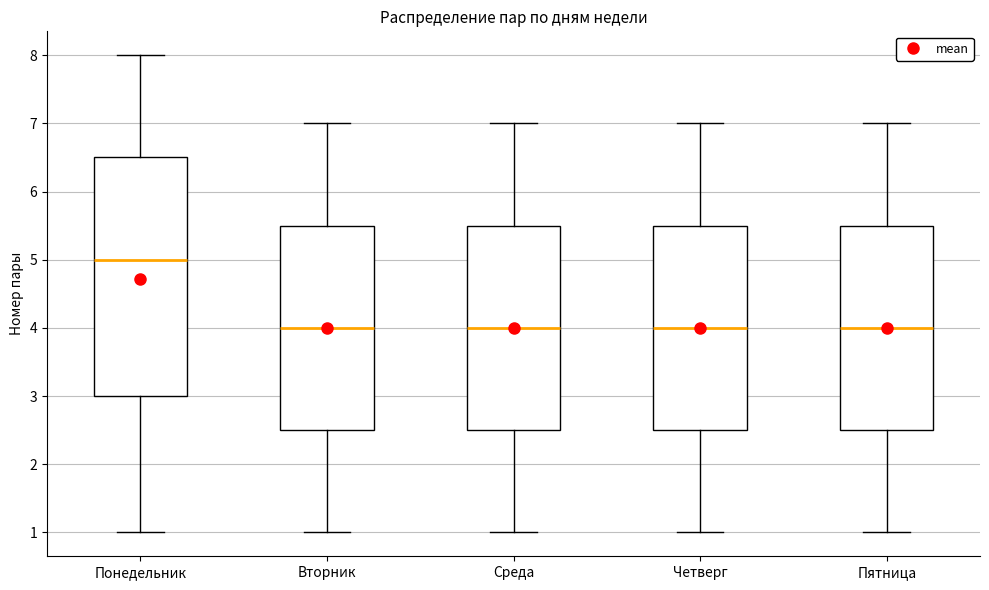

Comparing the boxes themselves (not the whiskers), which one is the tallest?

Понедельник